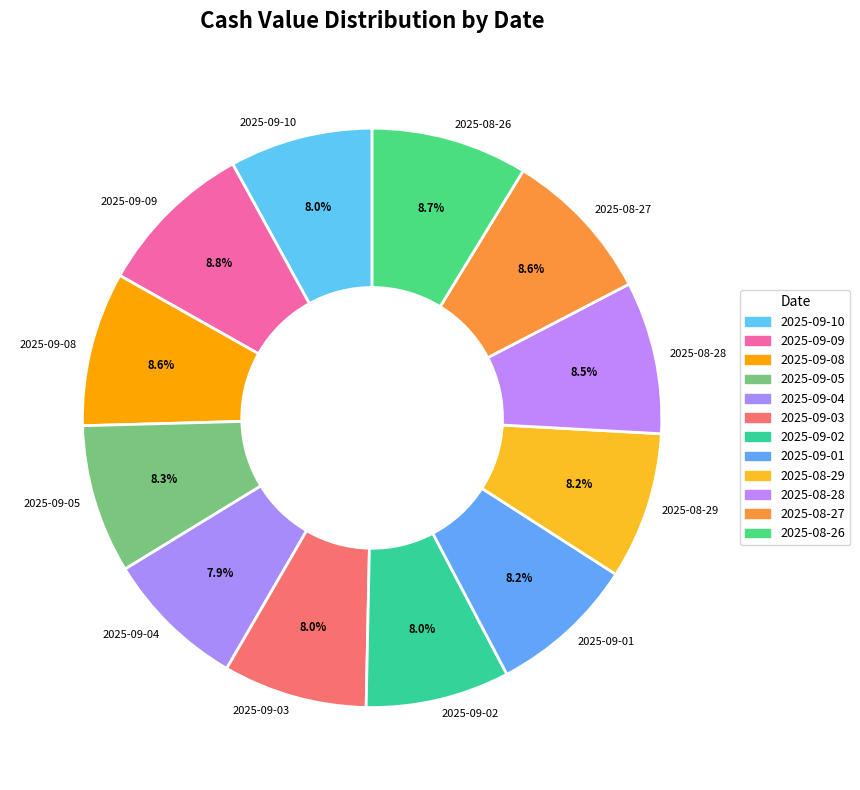

Is there a majority slice in this chart?

No